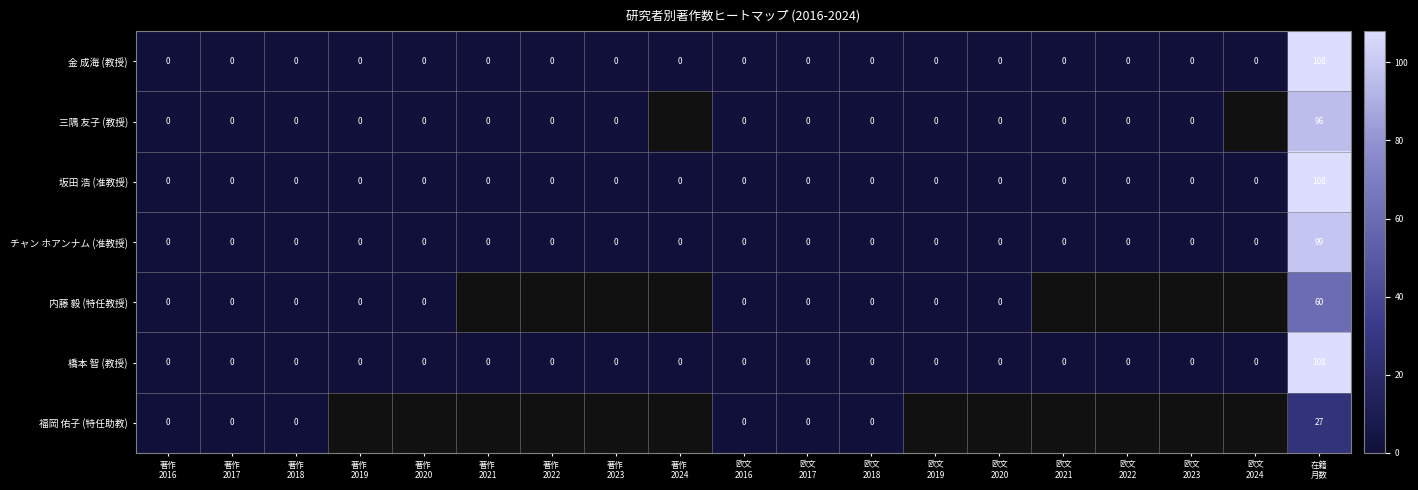

What is the difference between the maximum and minimum values in the 坂田 浩 (准教授) series?

108